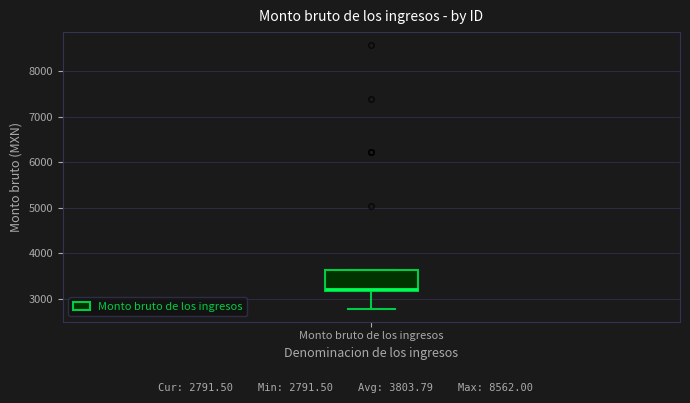

Read this box plot against the y-axis: the position of the median line, the range covered by the box, and the ends of both whiskers. The values are not printed on the chart, so give them approximately, as read against the axis.

median 3200 (just above the box's lower edge), box 3200 to 3600, whiskers 2800 to 3600